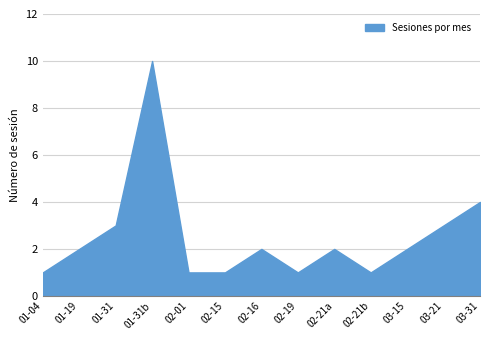

How many lines are shown in the chart?

1